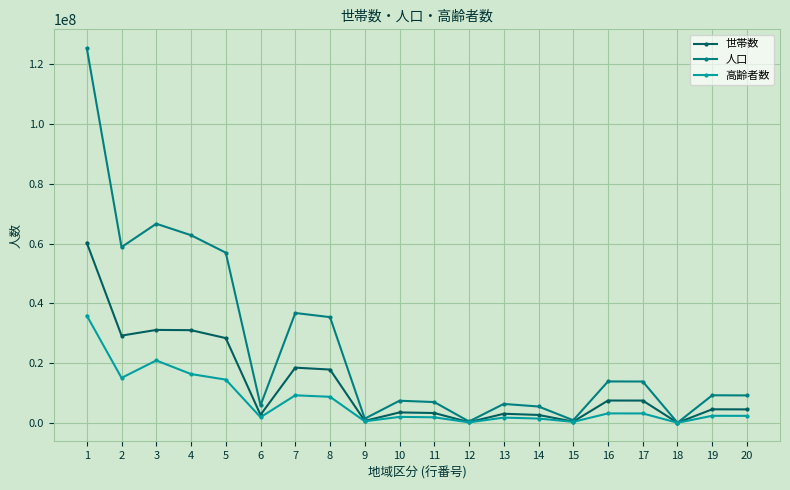

What is the highest value of the 世帯数 series?

60266318